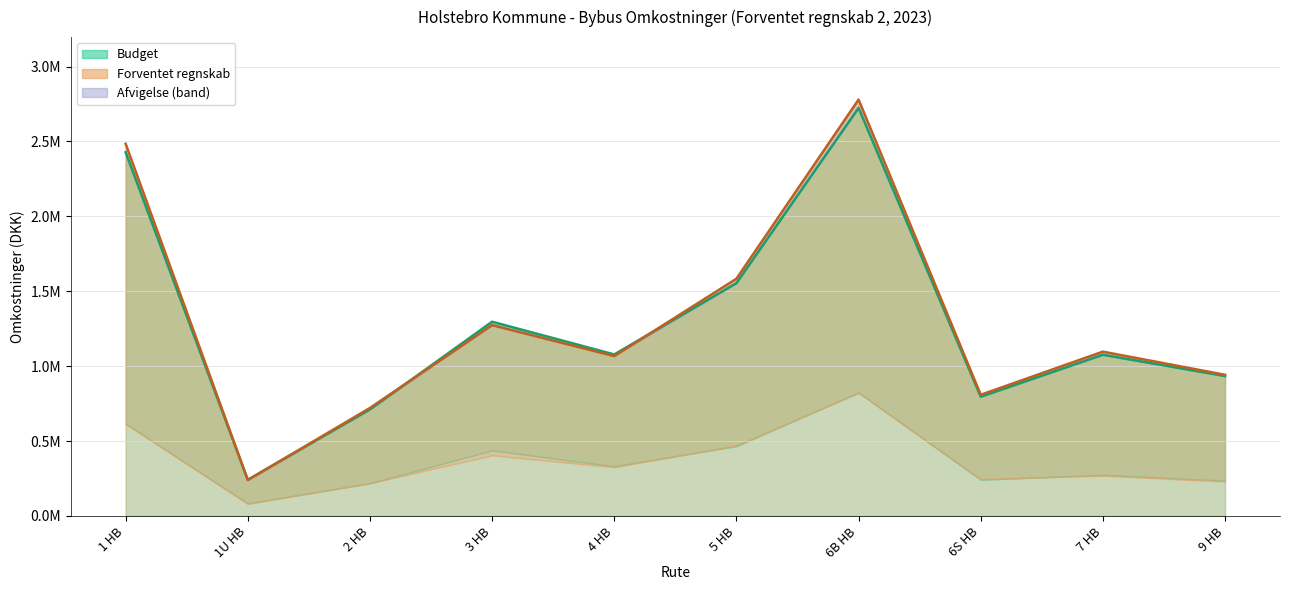

The value of Udgifter i alt (Forventet) at 6B HB is 2779712.0. True or false?

True